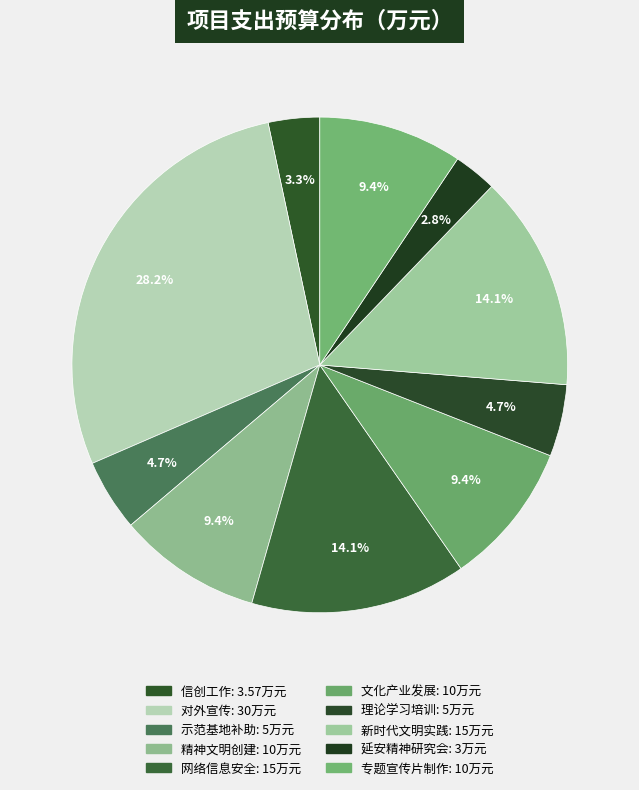

How many segments does this pie chart have?

10